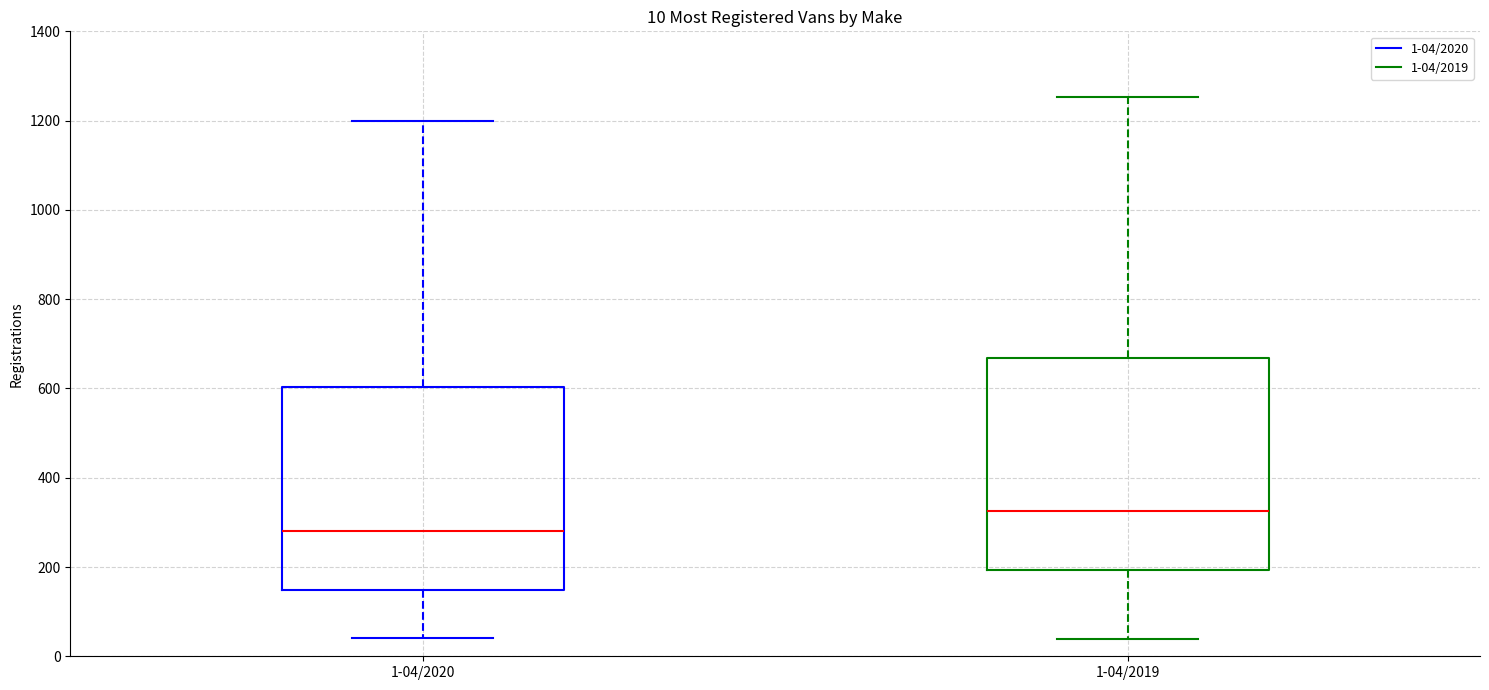

Which box's median line is the highest?

1-04/2019